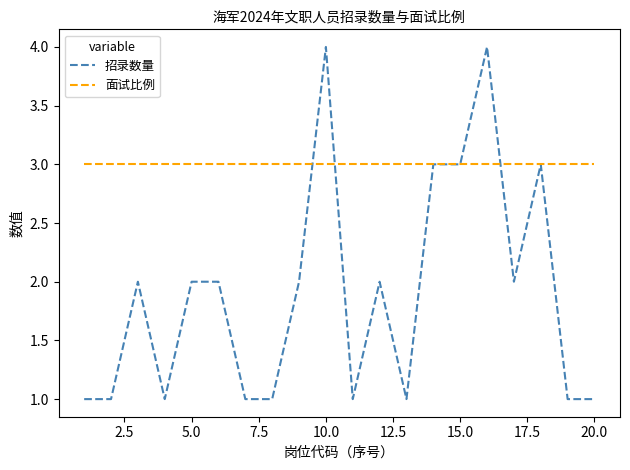

How many lines are shown in the chart?

2